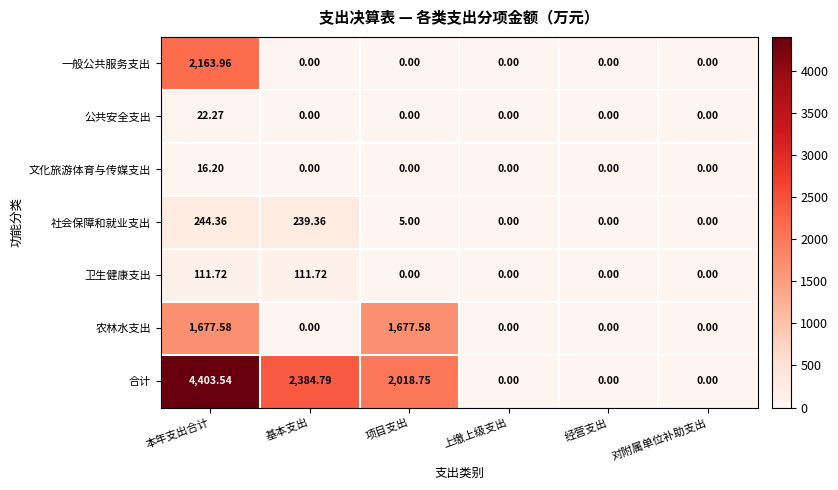

At which category is the sum across all series the highest?

本年支出合计